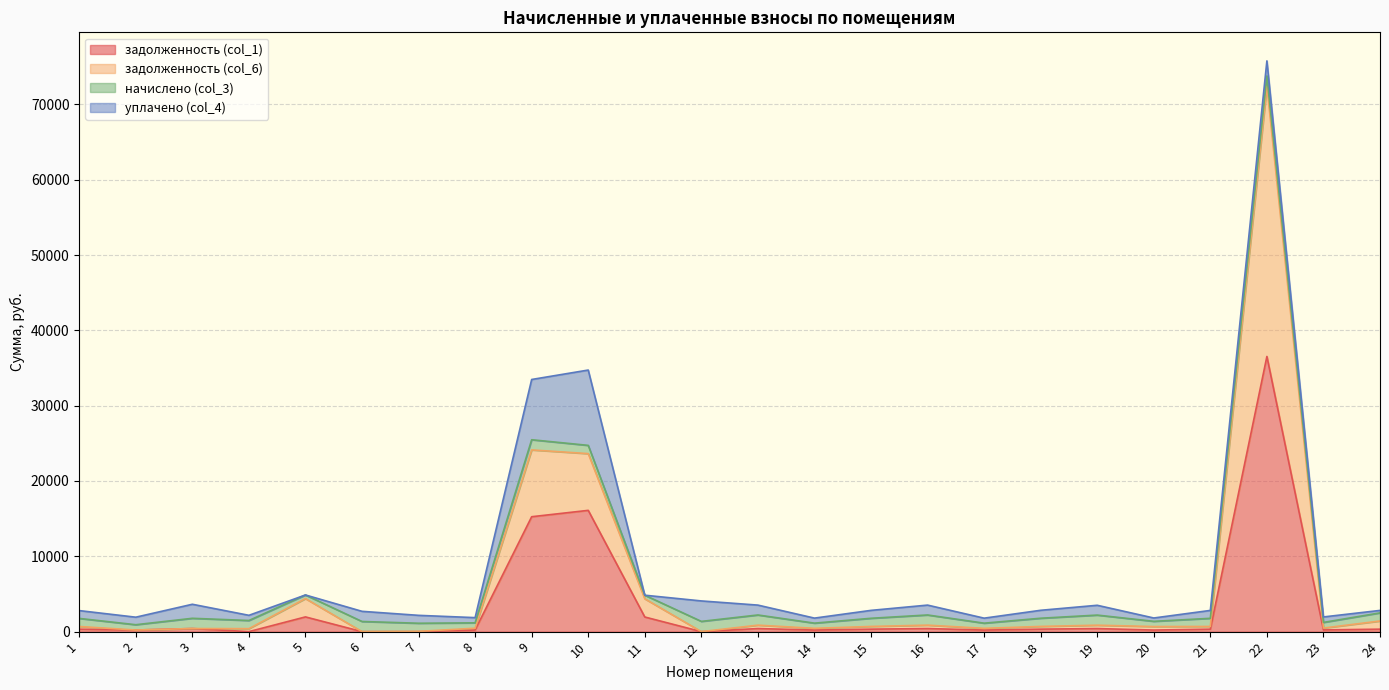

At which category is the sum across all series the highest?

22